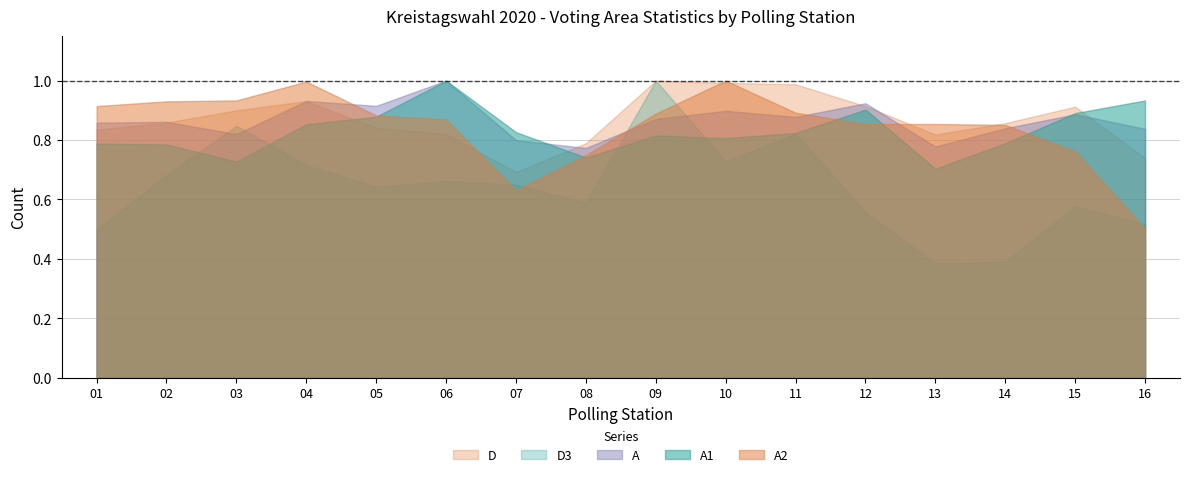

Does the chart have visible grid lines?

Yes